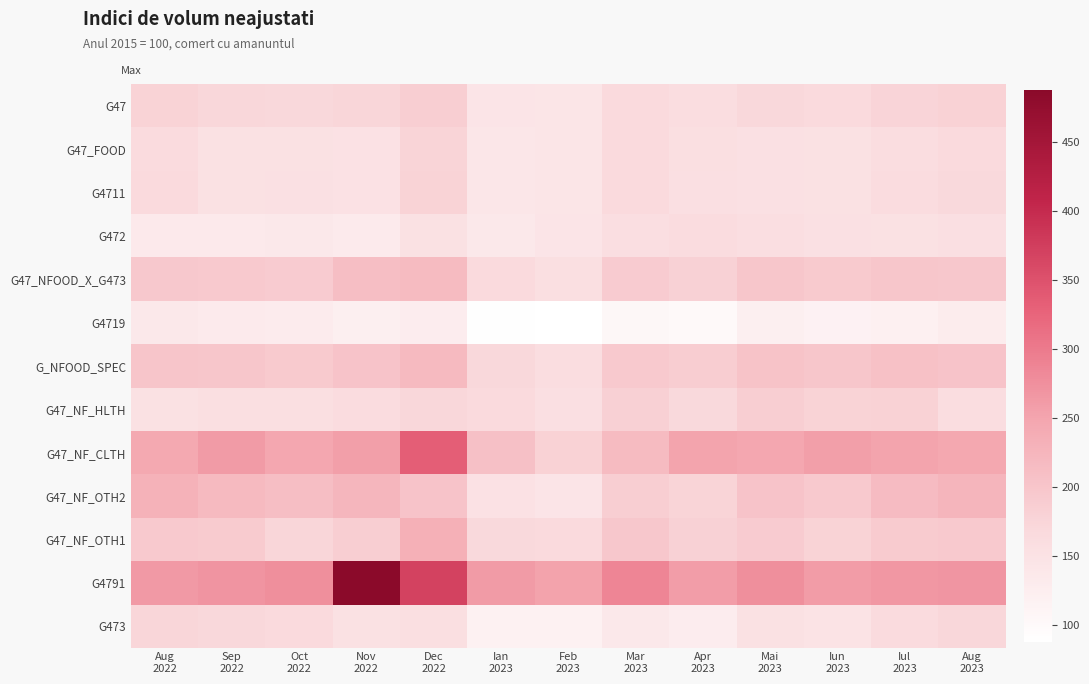

What is the smallest value displayed?

87.7